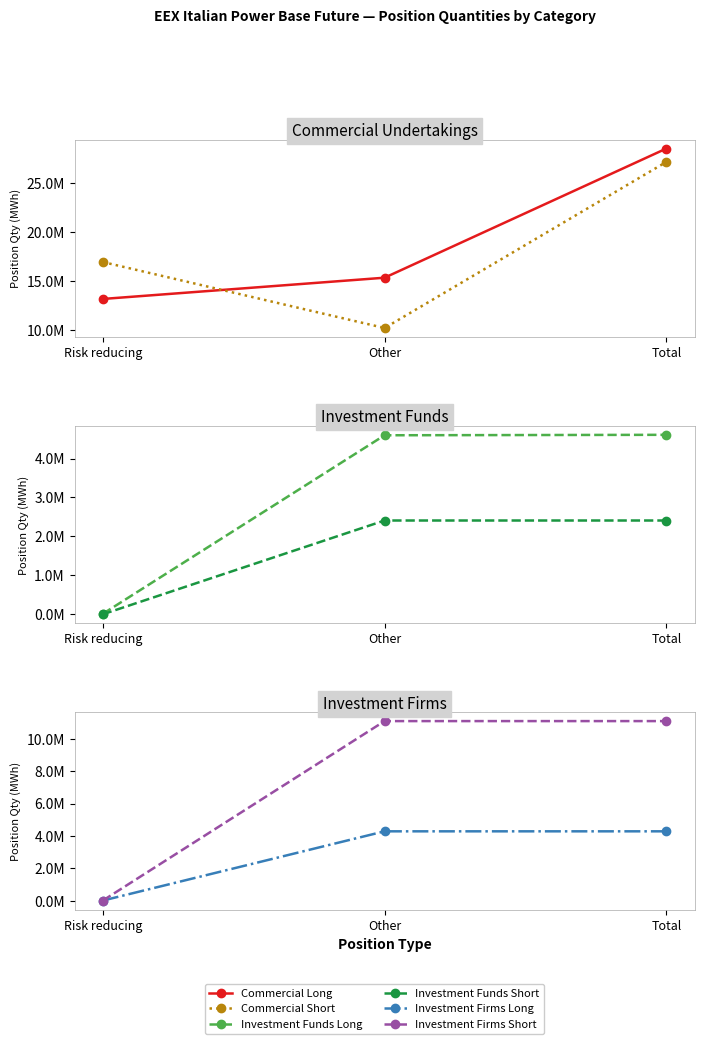

At which label does Investment Funds Short reach its peak?

Other